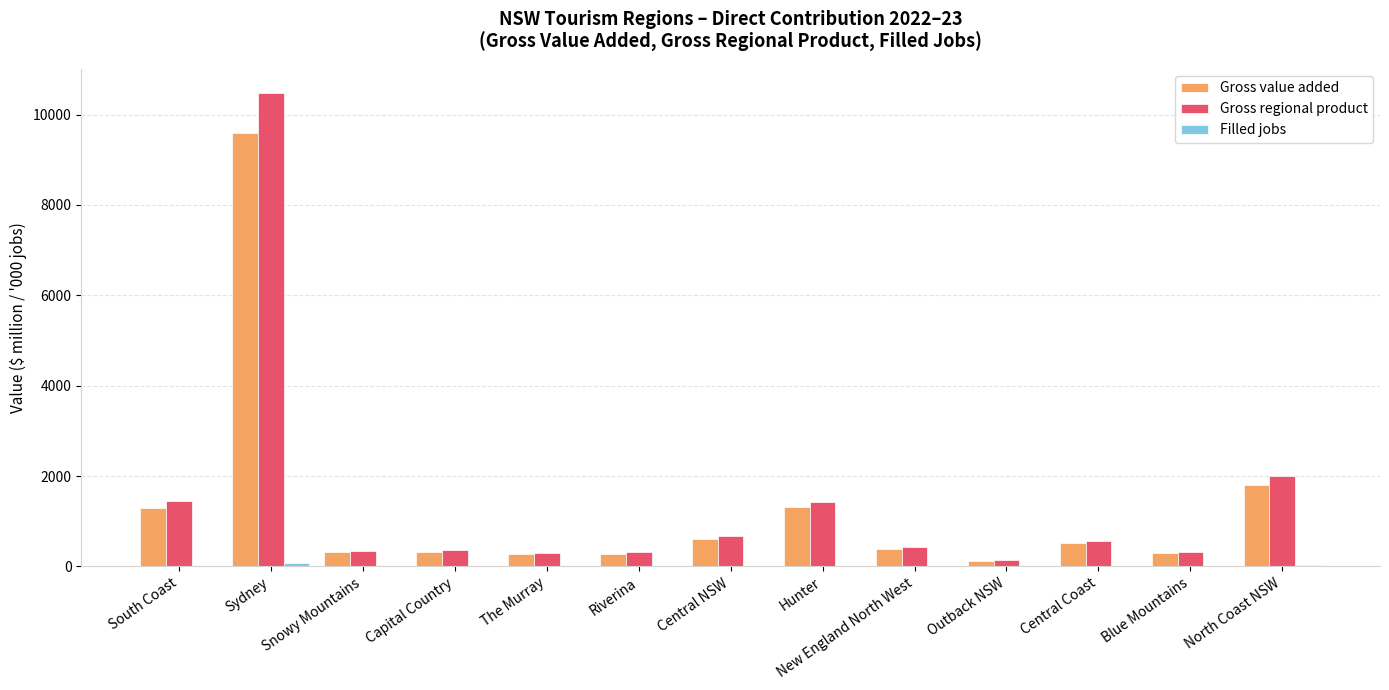

The value of Gross regional product at The Murray is 303.0. True or false?

True